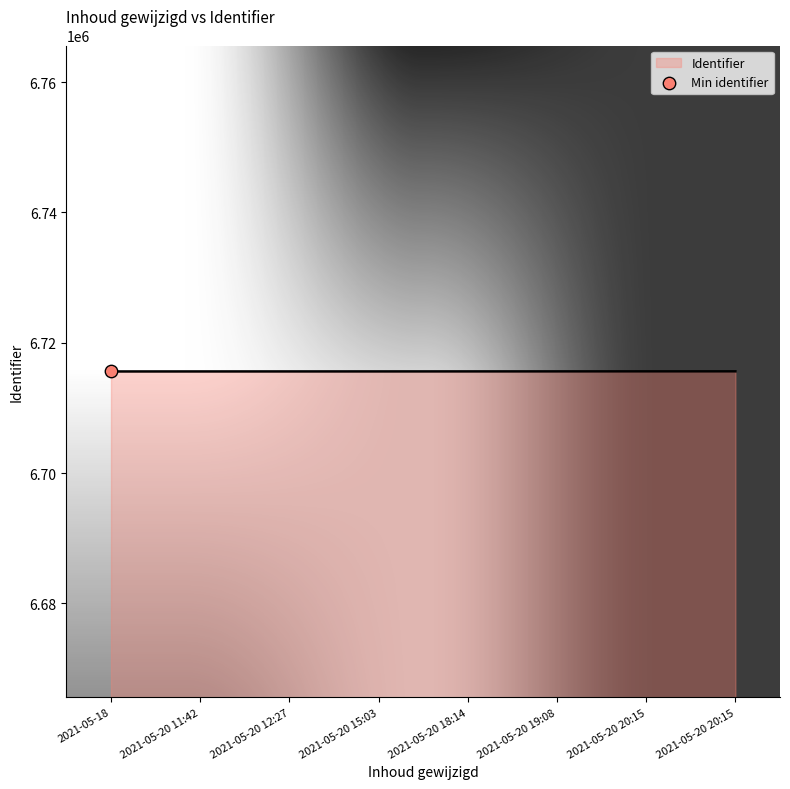

Approximately how many times larger is the value at 2021-05-20 18:14 compared to 2021-05-20 20:15?

1.0